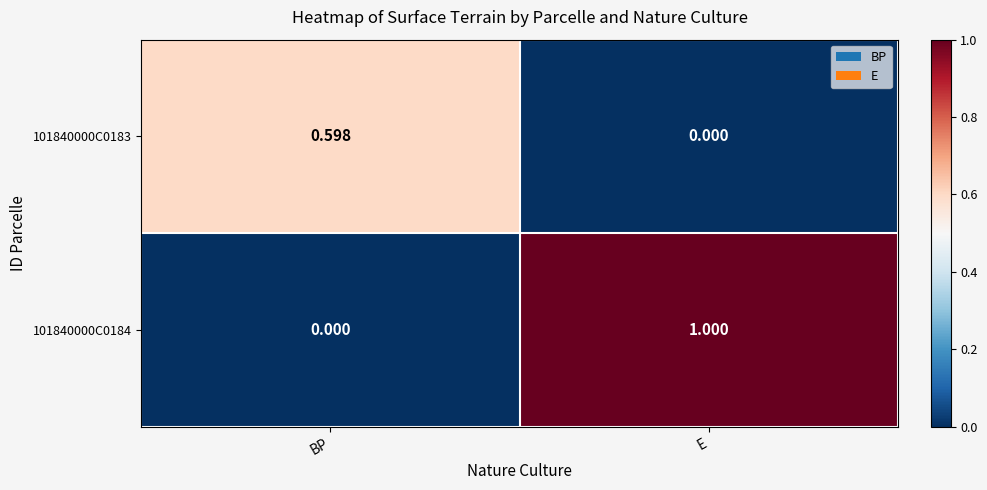

Rank the categories by 101840000C0184 value from highest to lowest.

E, BP